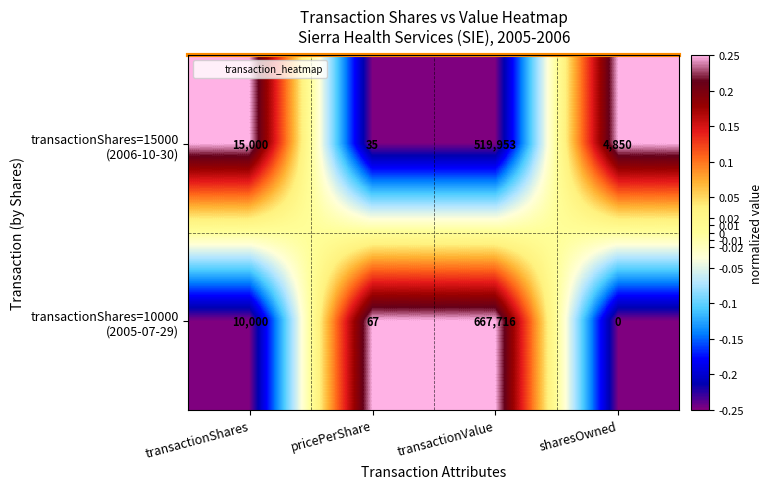

What is the total value across all series at transactionShares?

25000